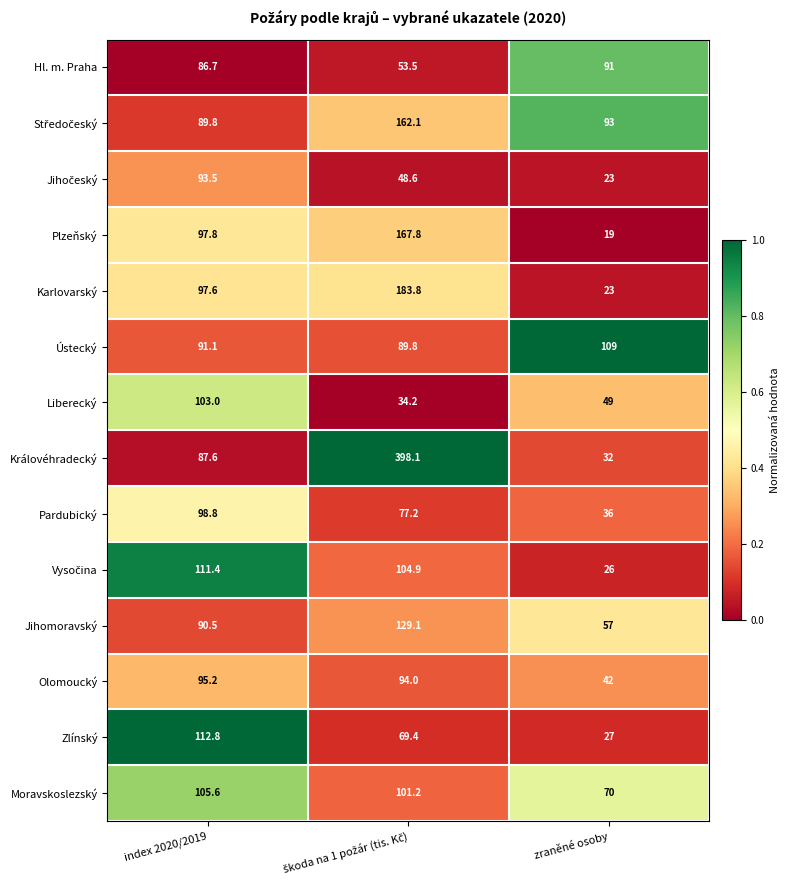

Which series has the largest range (max minus min)?

Královéhradecký